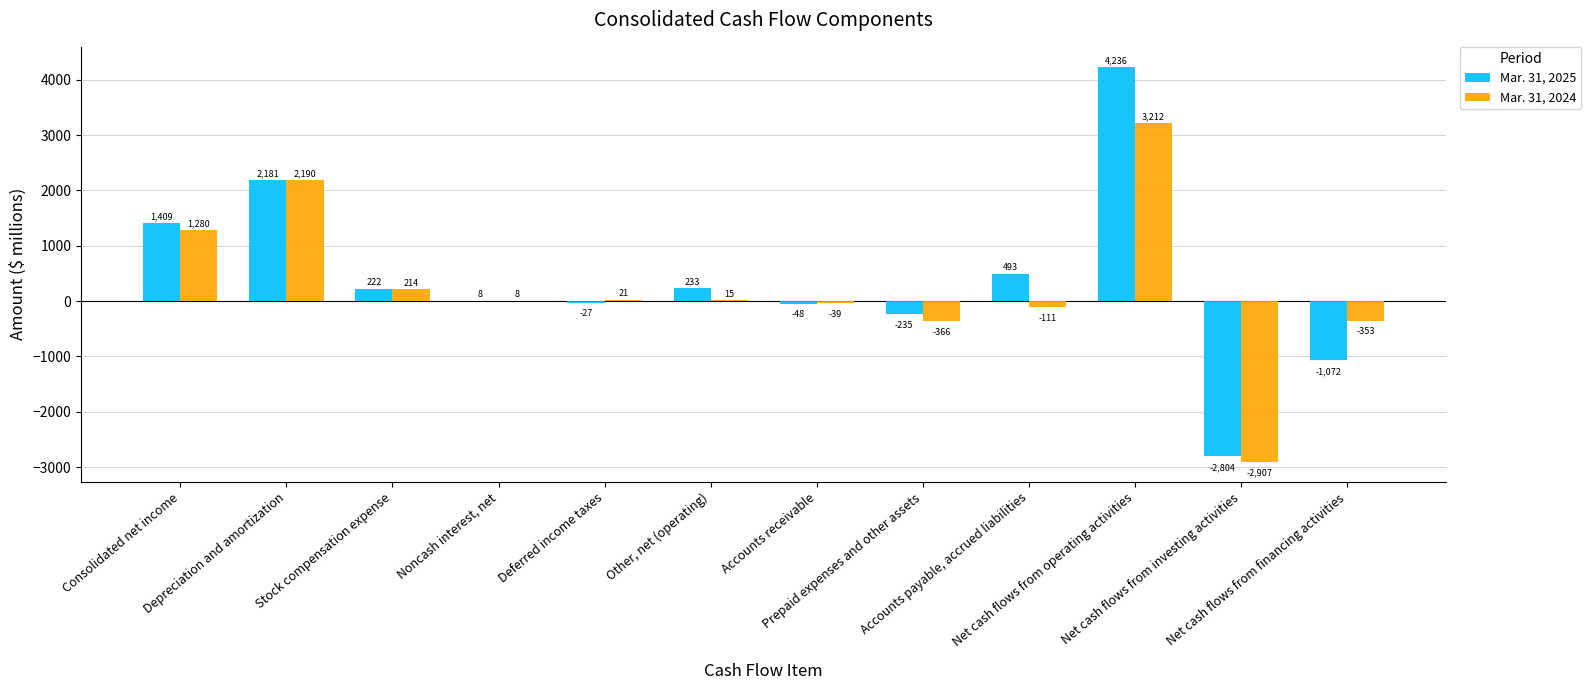

What is the sum of all Mar. 31, 2024 values?

3164